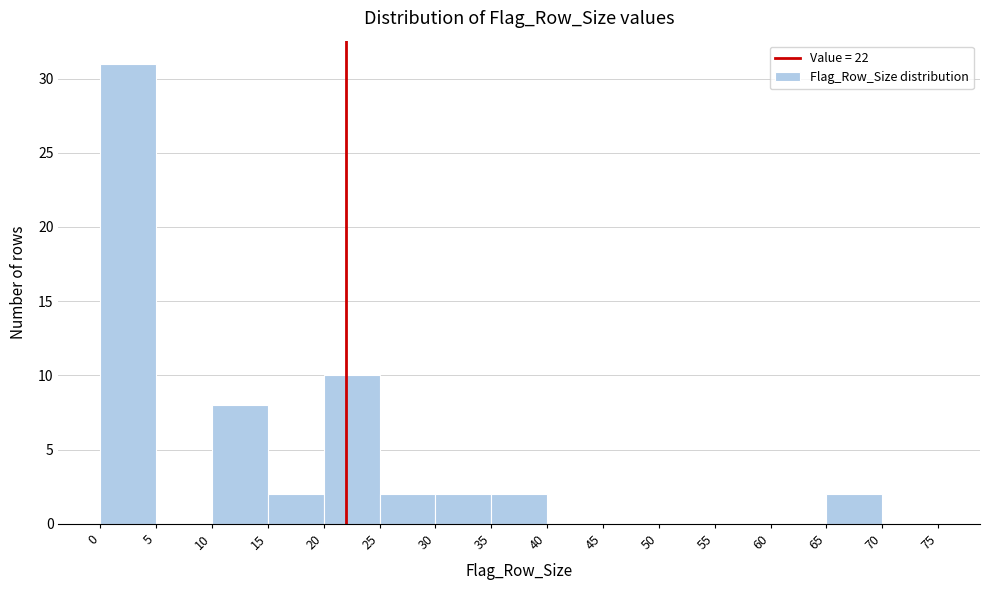

How tall is the bar that spans 10 to 15 on the x-axis? The values are not printed on the chart, so give them approximately, as read against the axis.

8